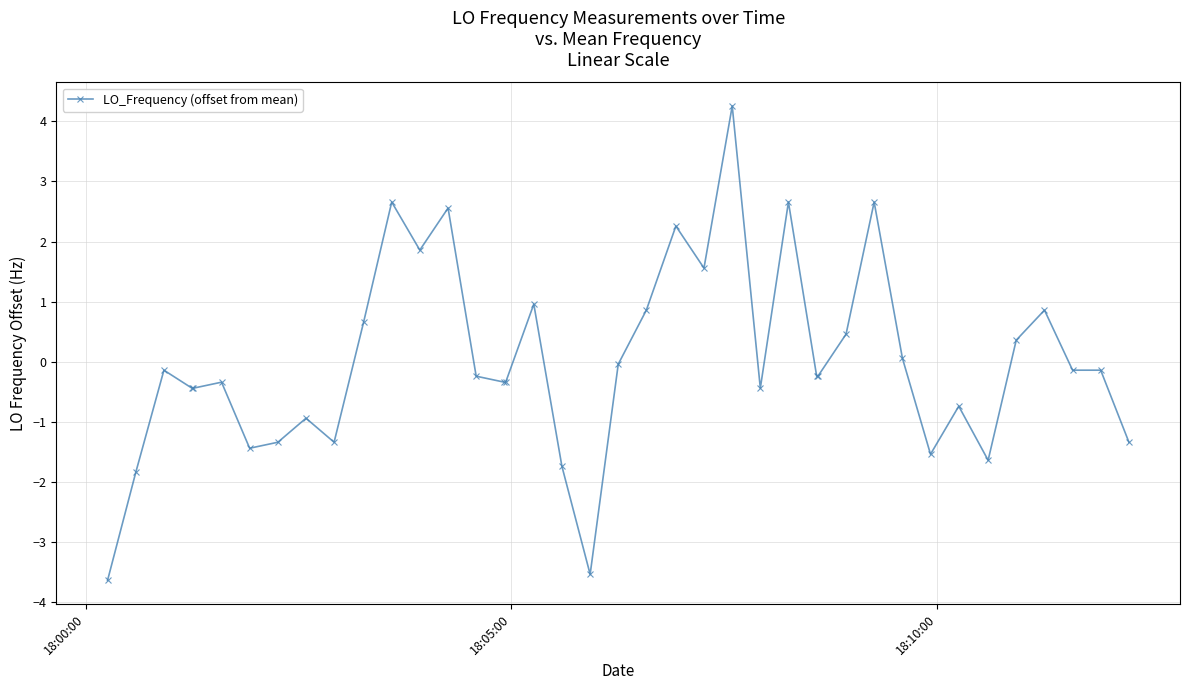

What is the smallest value displayed?

-3.6